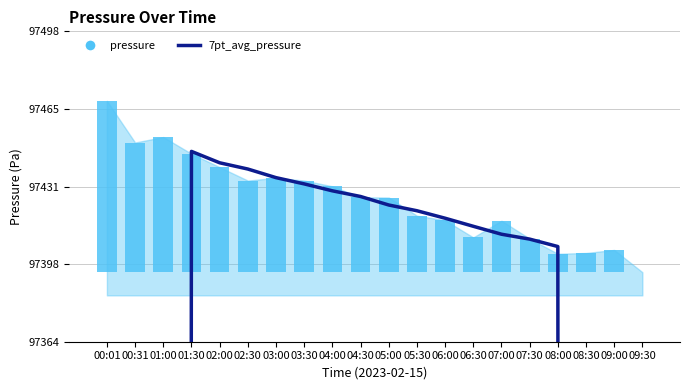

How many data points in pressure are less than 32?

9